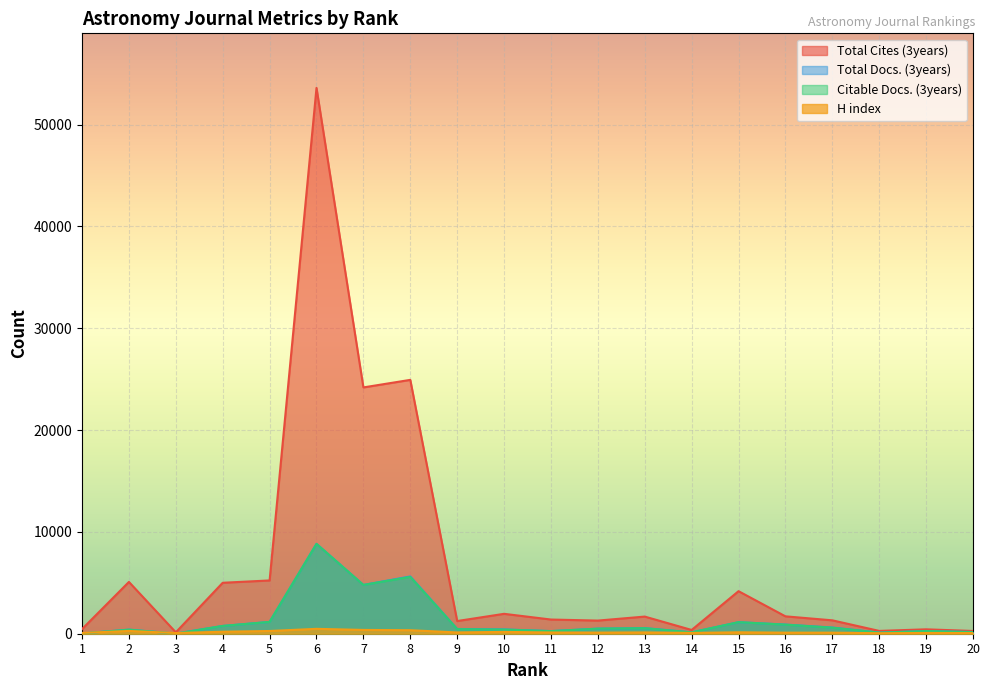

How many lines are shown in the chart?

4